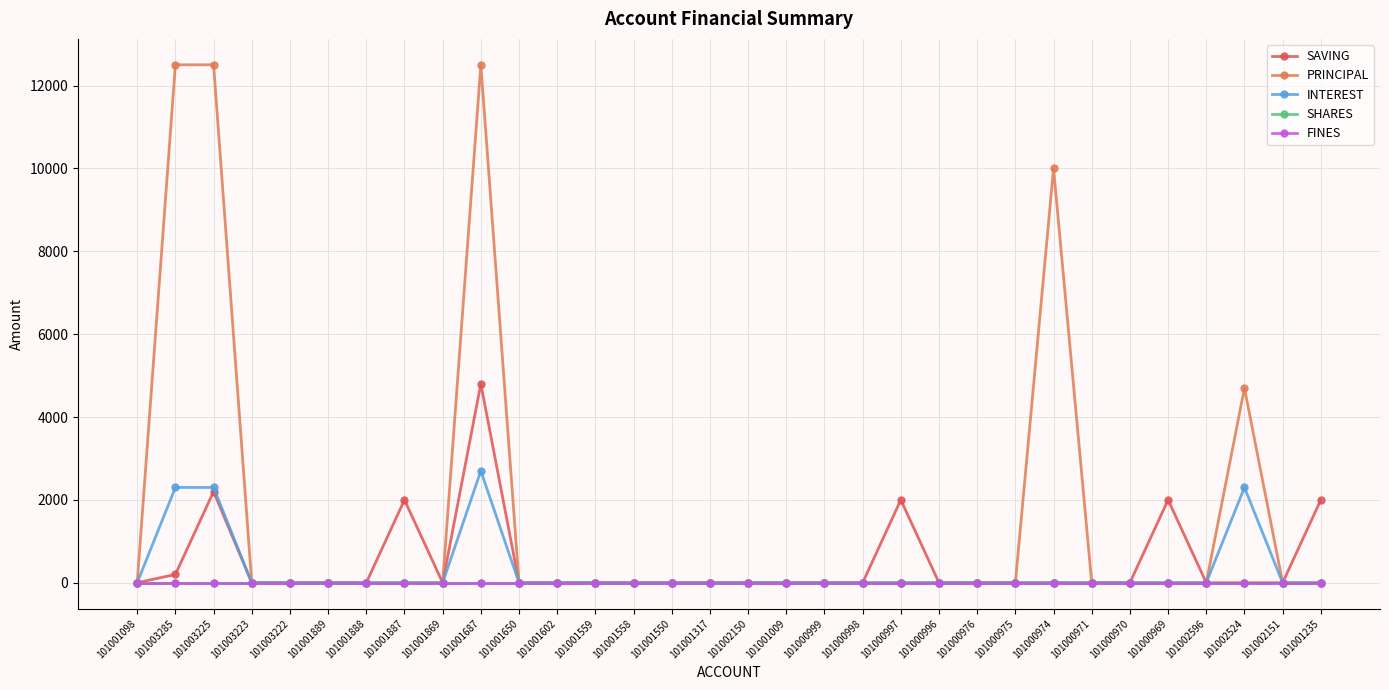

Does the chart have visible grid lines?

Yes